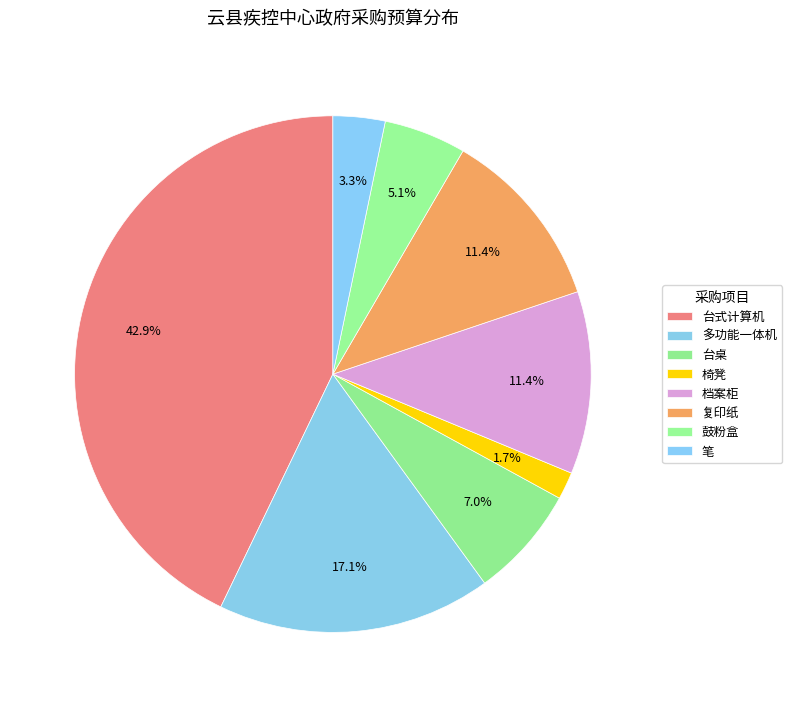

What is the change in value from 台式计算机 to 档案柜?

-11000